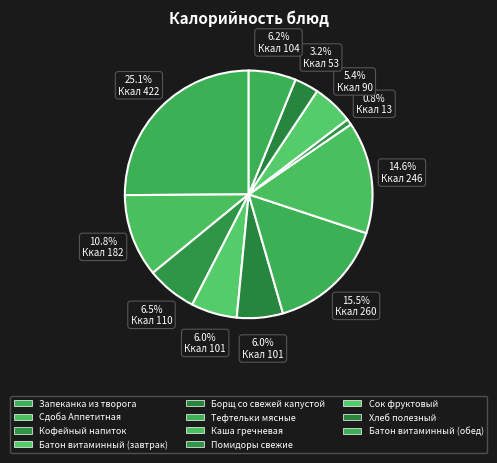

To the nearest percent, what percentage of the pie is Запеканка из творога?

25%